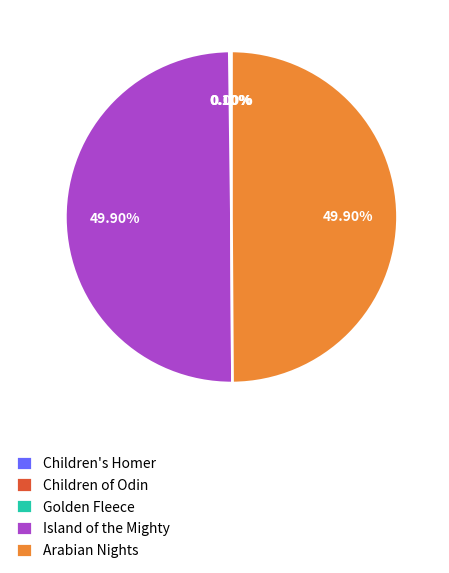

Is the sum of Arabian Nights and Children's Homer greater than half?

No